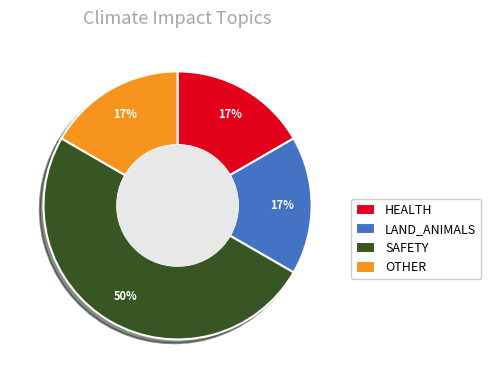

To the nearest percent, what is the difference between the SAFETY and OTHER slice percentages?

33%